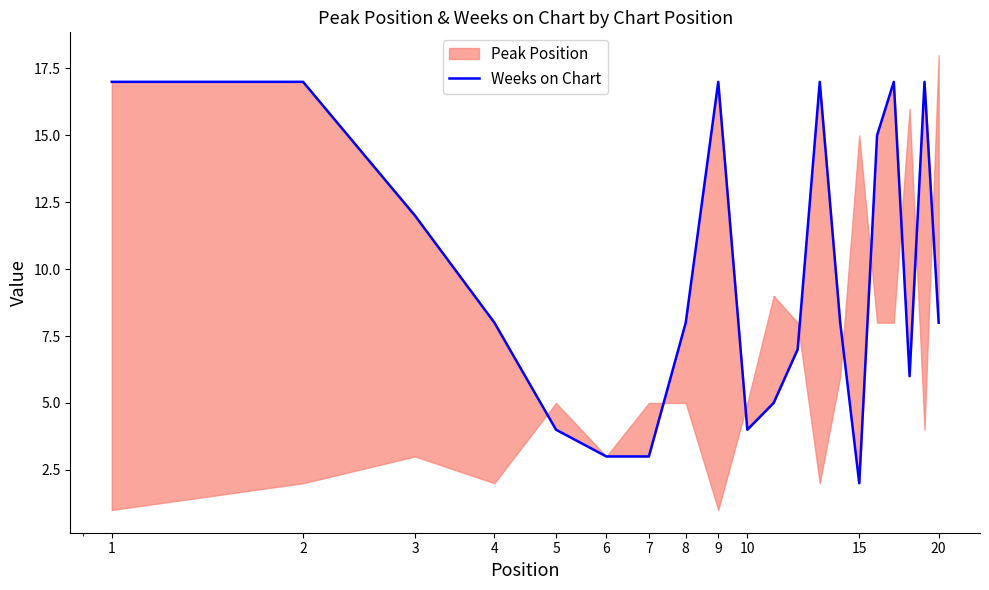

At which label is the value closest to 9?

4